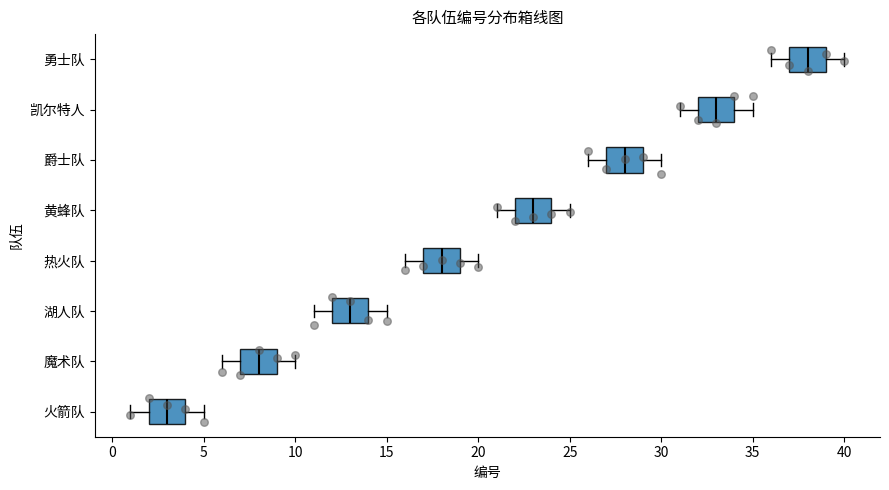

Where does the left whisker of the box for 魔术队 end on the x-axis? The values are not printed on the chart, so give them approximately, as read against the axis.

6